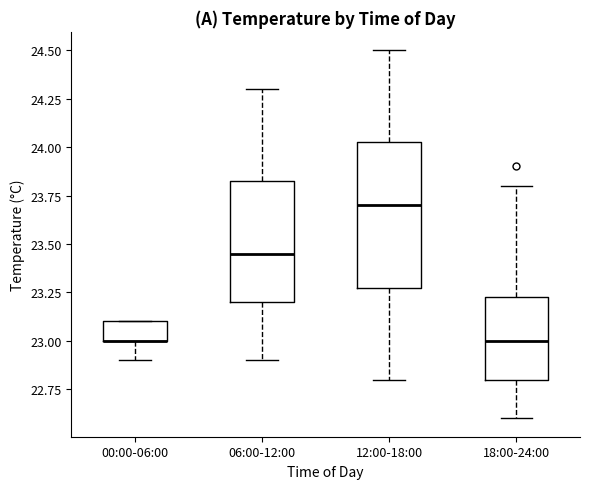

Reading left to right, transcribe this box plot: for each box, give where its median line is, the range the box spans, and where its two whiskers end, as read against the y-axis. The values are not printed on the chart, so give them approximately, as read against the axis.

00:00-06:00: median 23.00 (drawn on the box's lower edge), box 23.00 to 23.10, whiskers 22.90 to 23.10
06:00-12:00: median 23.45, box 23.20 to 23.85, whiskers 22.90 to 24.30
12:00-18:00: median 23.70, box 23.30 to 24.05, whiskers 22.80 to 24.50
18:00-24:00: median 23.00, box 22.80 to 23.25, whiskers 22.60 to 23.80